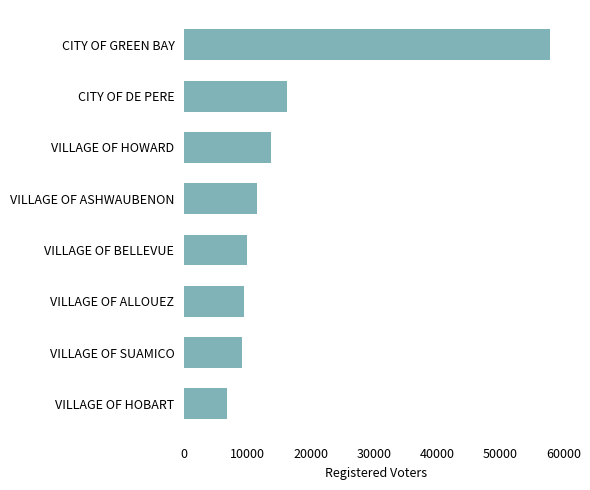

What is the difference between the second highest and second lowest values?

7048